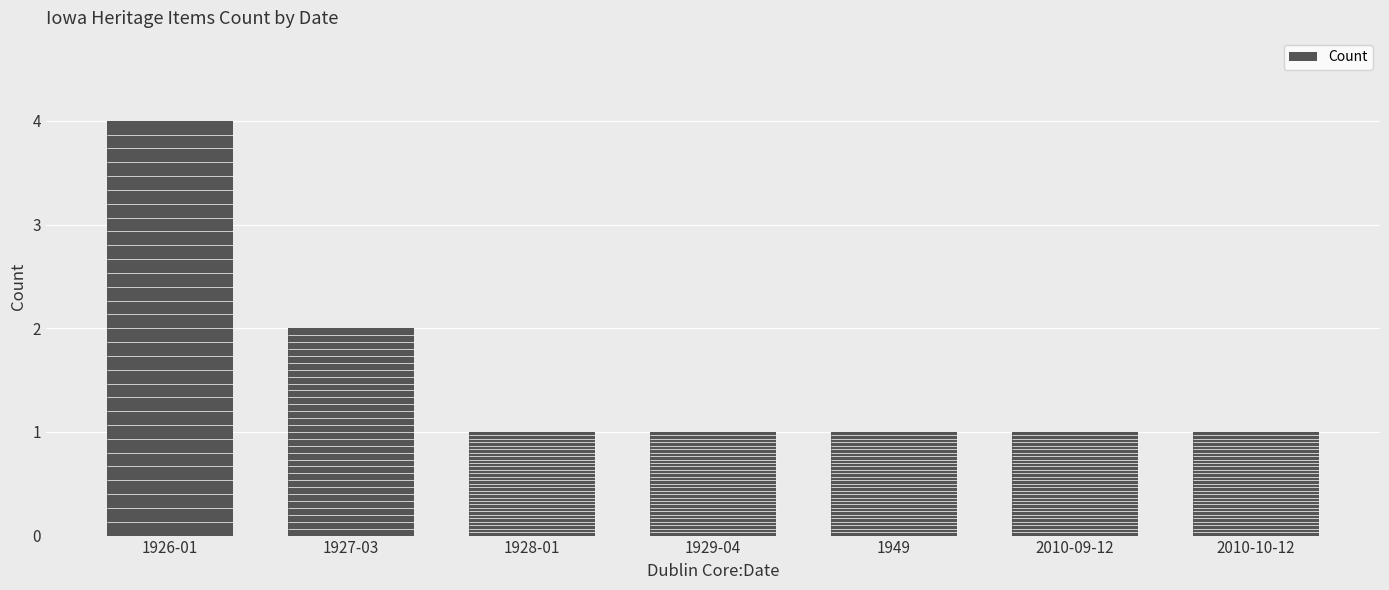

True or false: the data shows 1 at 1949.

True